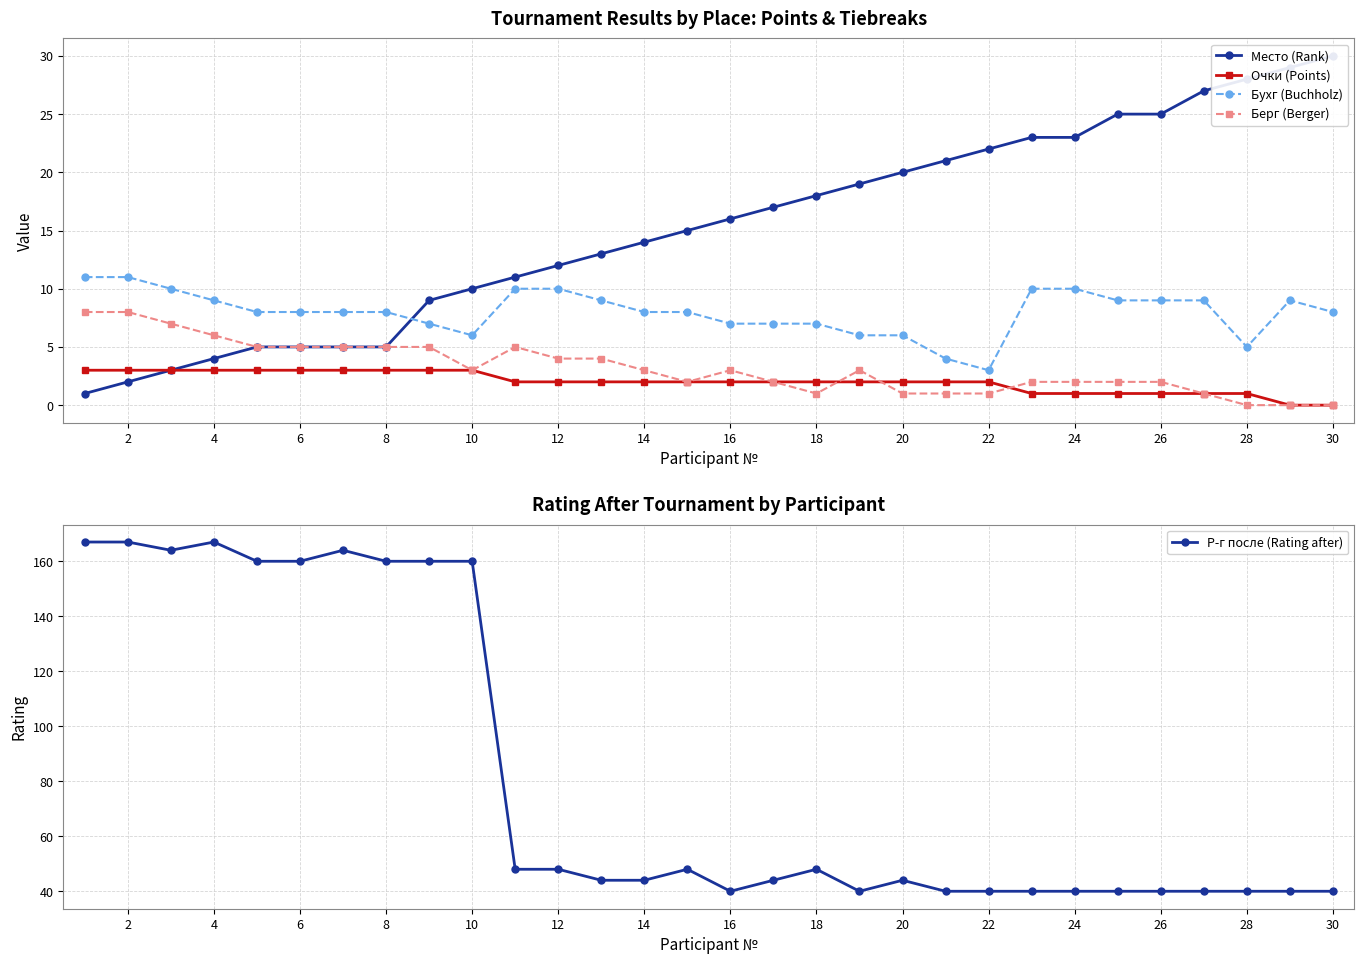

True or false: Берг (Berger) has more than 0 points higher than both neighbors.

True